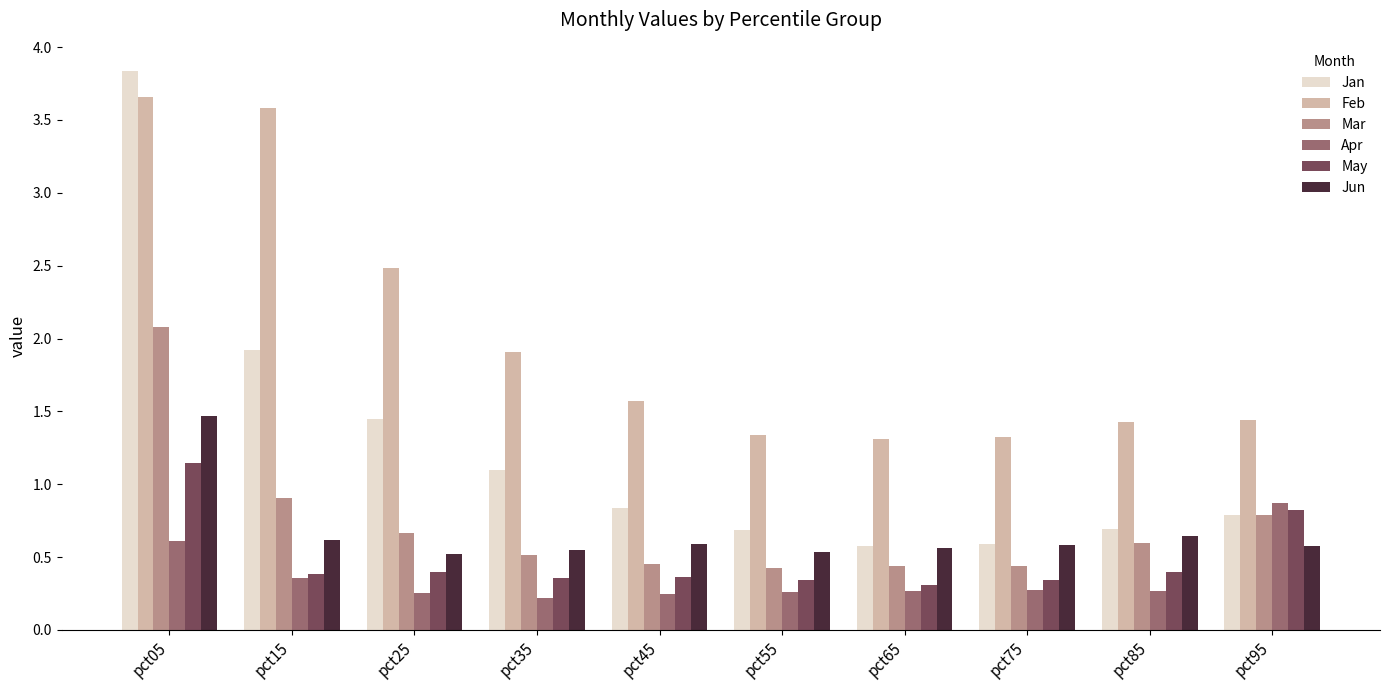

Count the May values in the range 0 to 1.

9